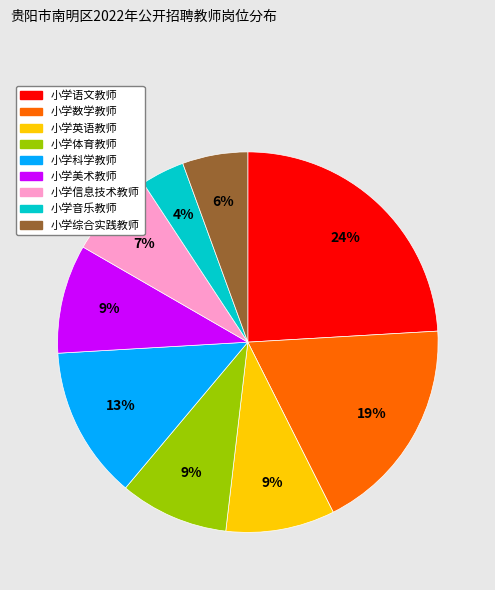

Is there a majority slice in this chart?

No